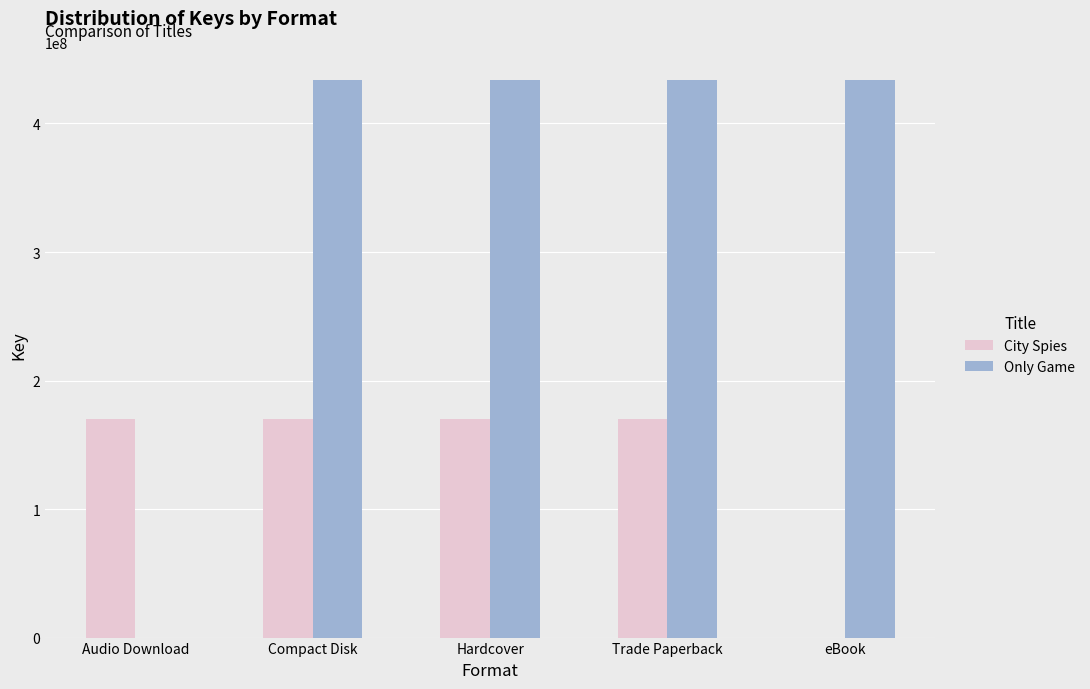

Which series has the largest total across all categories?

Only Game